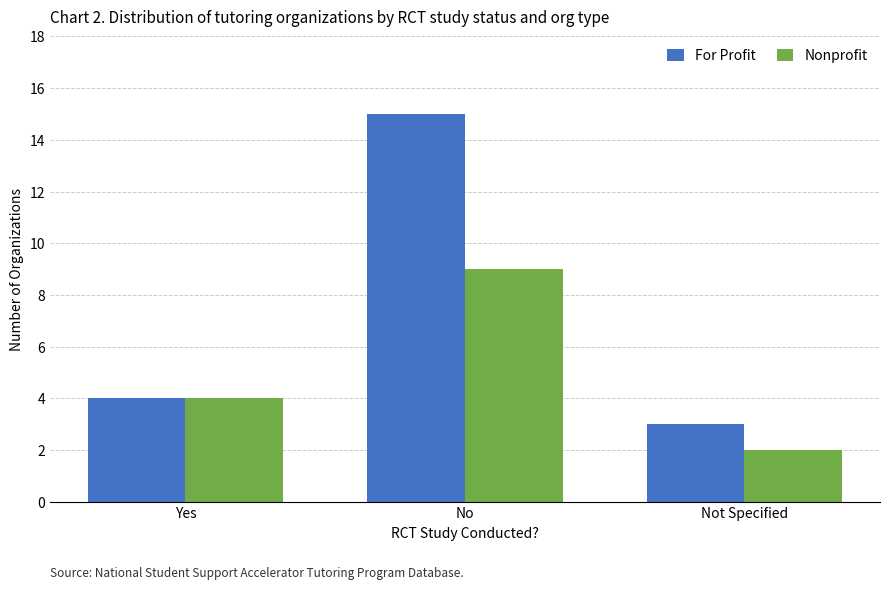

At which category is the sum across all series the highest?

No